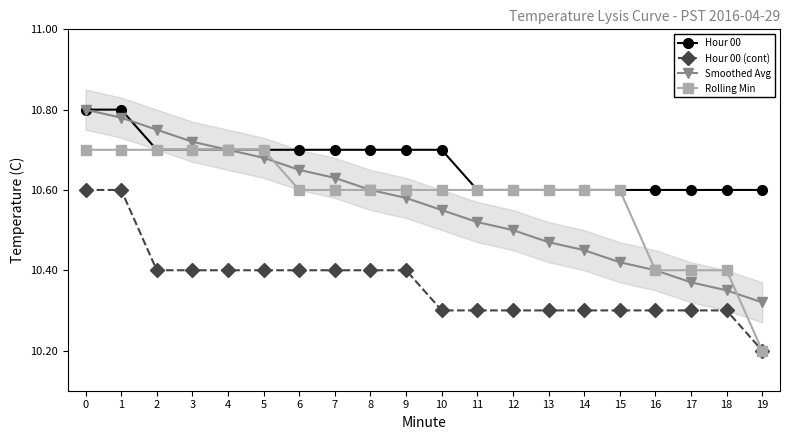

List the labels in order of Hour 00 (cont) value, smallest first.

19, 10, 11, 12, 13, 14, 15, 16, 17, 18, 2, 3, 4, 5, 6, 7, 8, 9, 0, 1